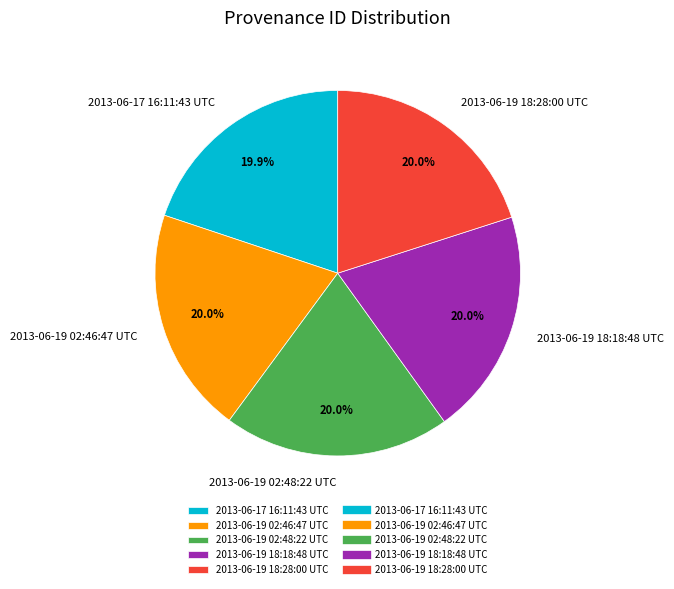

Is there a majority slice in this chart?

No